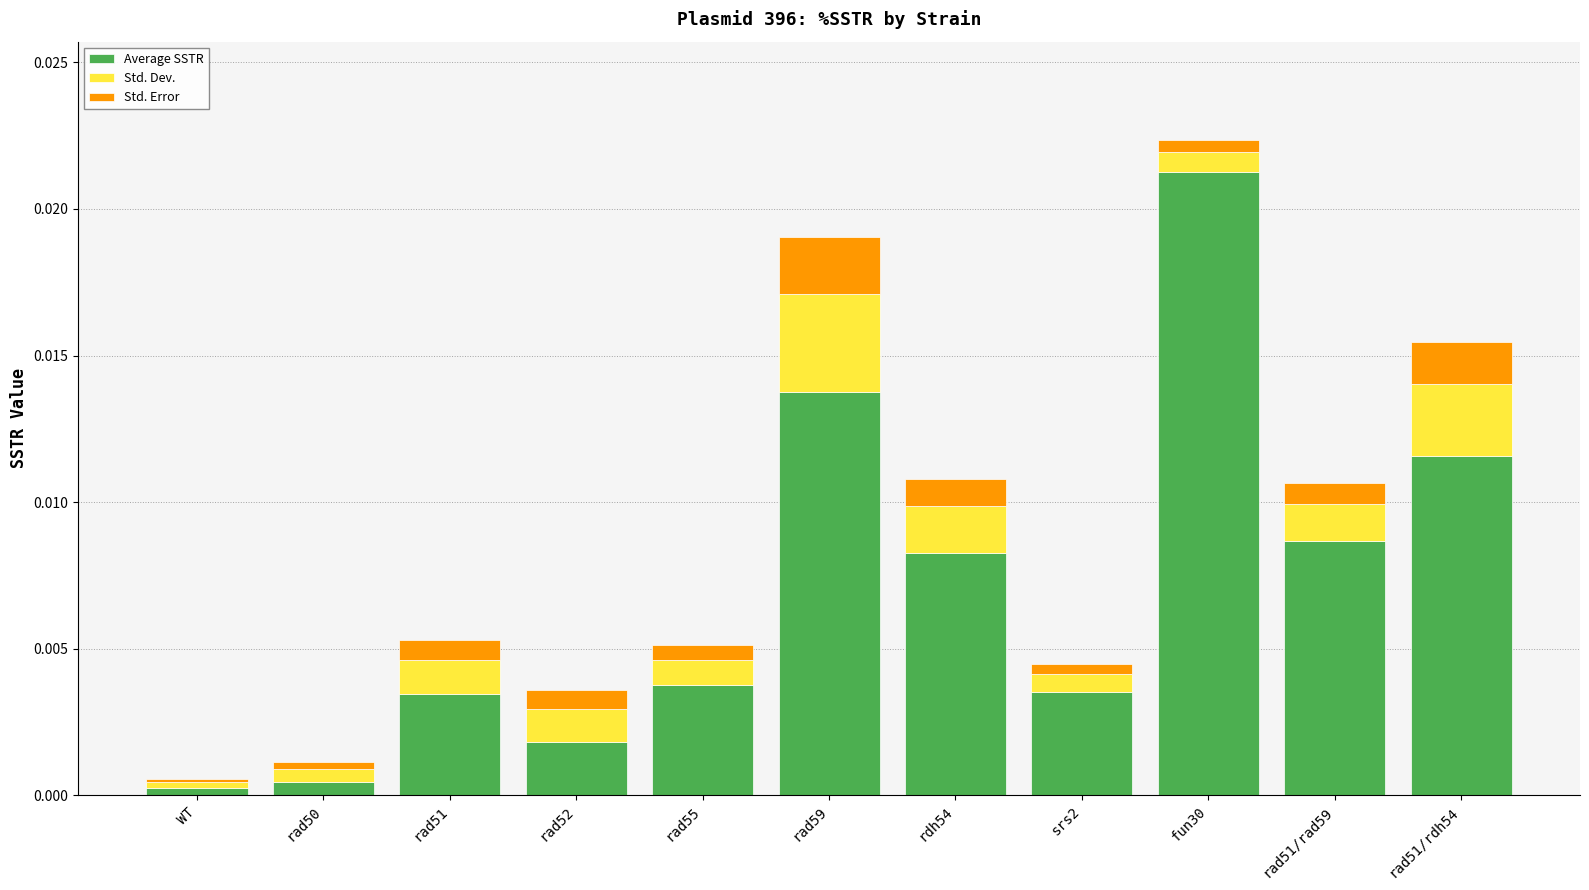

True or false: Average SSTR has a value of 0.0 at rad51.

True